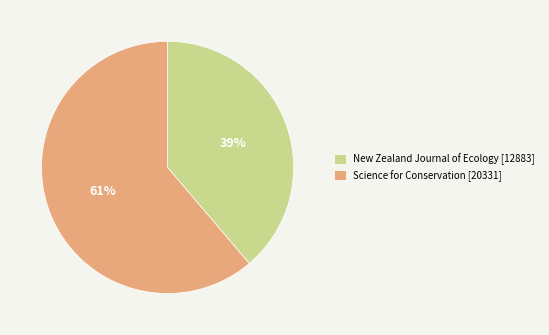

To the nearest percent, what percentage of the pie is New Zealand Journal of Ecology?

39%